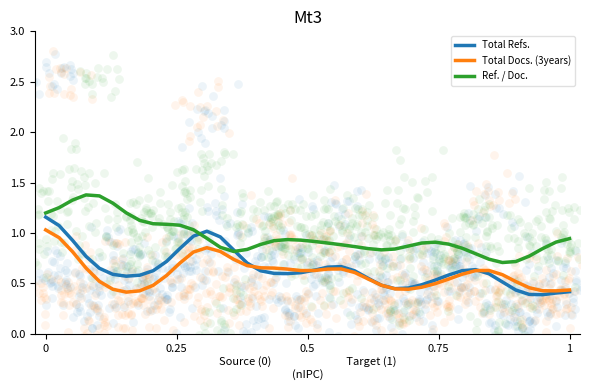

Which series has the largest total across all categories?

Ref. / Doc.